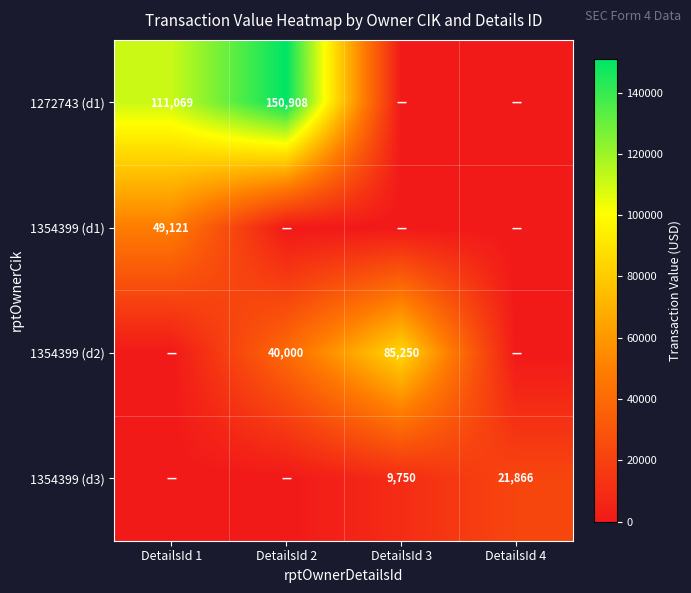

The value of 1354399 (d1) at DetailsId 1 is 49121. True or false?

True